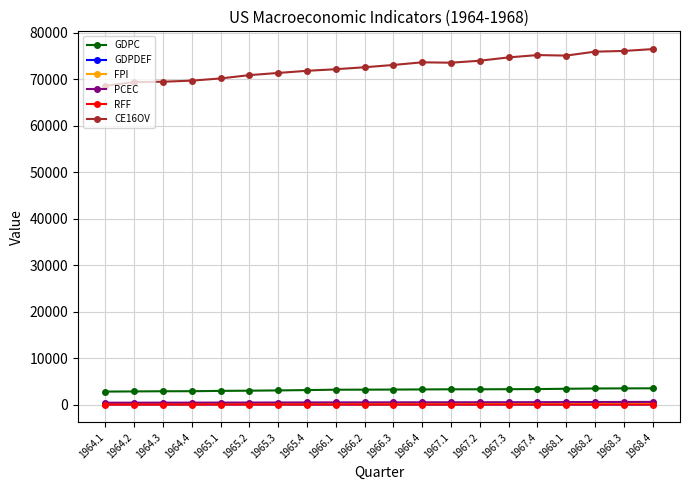

How many series are shown in this chart?

6